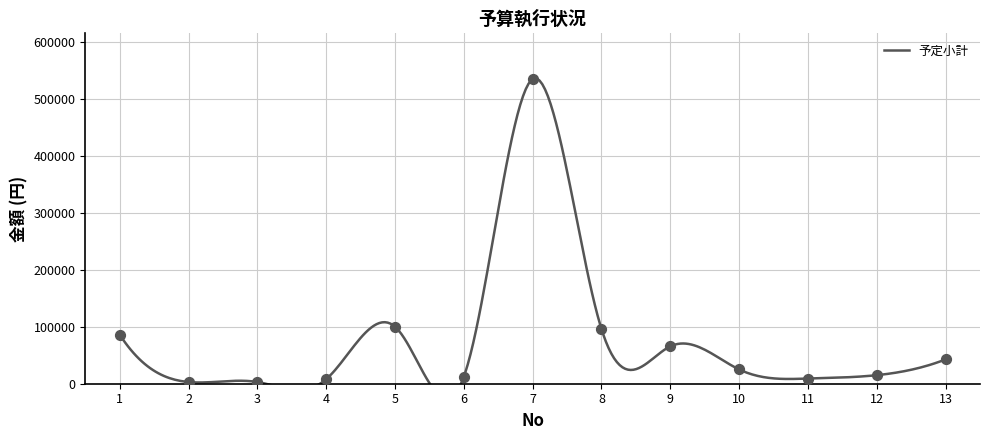

What is the change in value from 1 to 2?

-83020